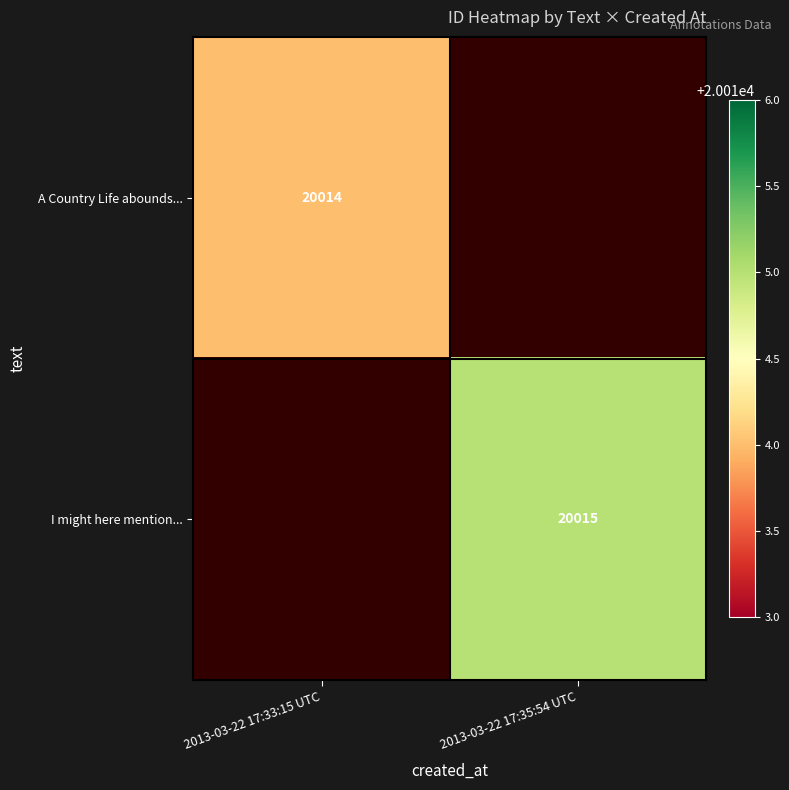

The A Country Life abounds... series shows 20014 at 2013-03-22 17:33:15 UTC. True or false?

True